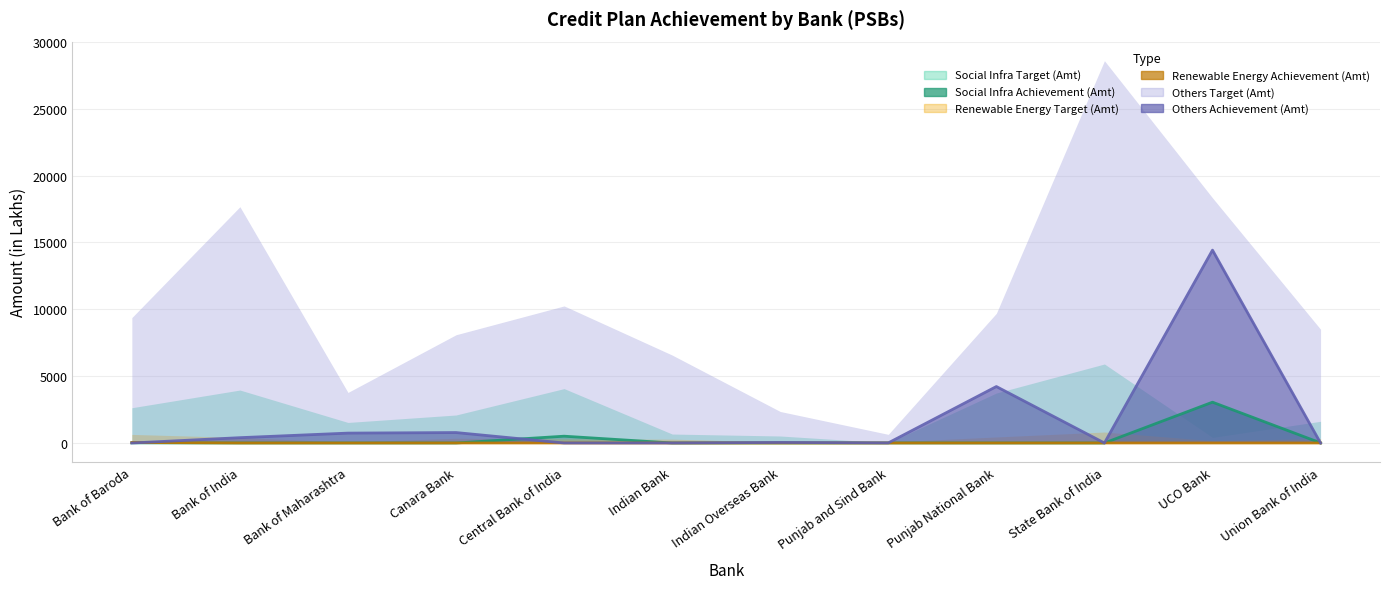

How many times do Others Achievement (Amt) and Renewable Energy Achievement (Amt) cross each other?

1